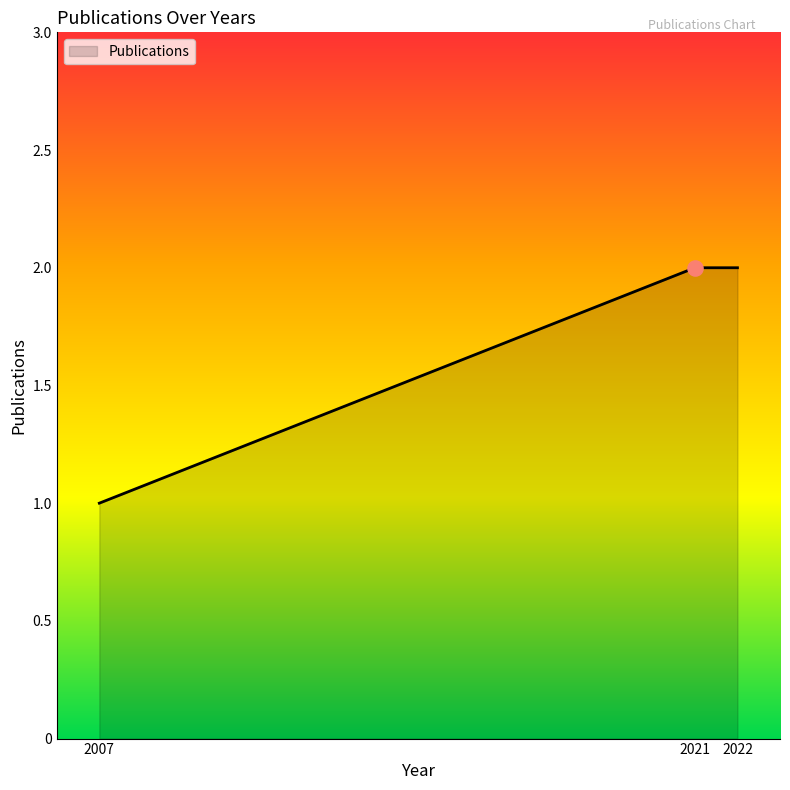

What is the change in value from 2007 to 2021?

+1